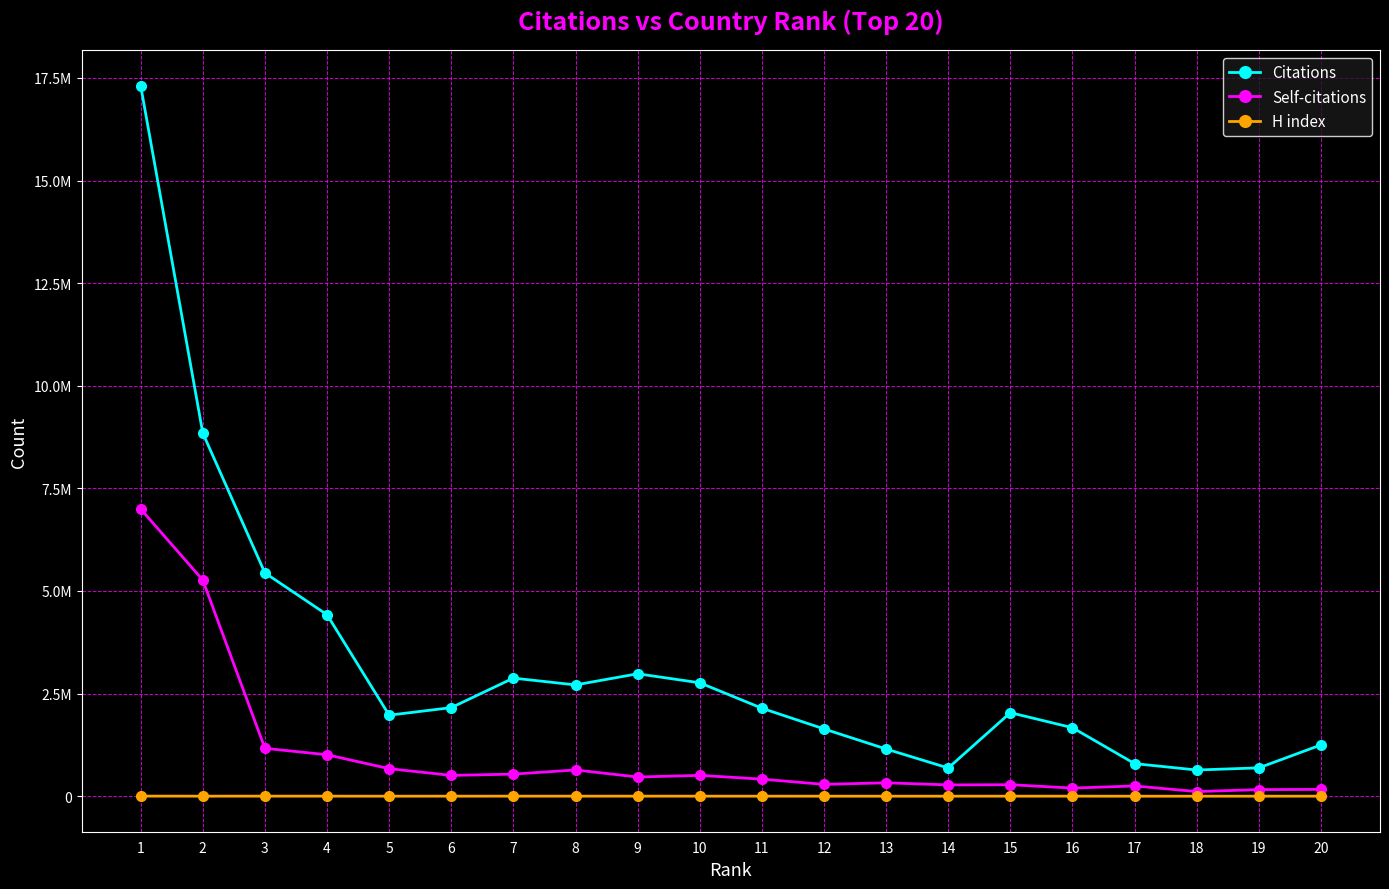

Where does the H index series first go above 1212?

1